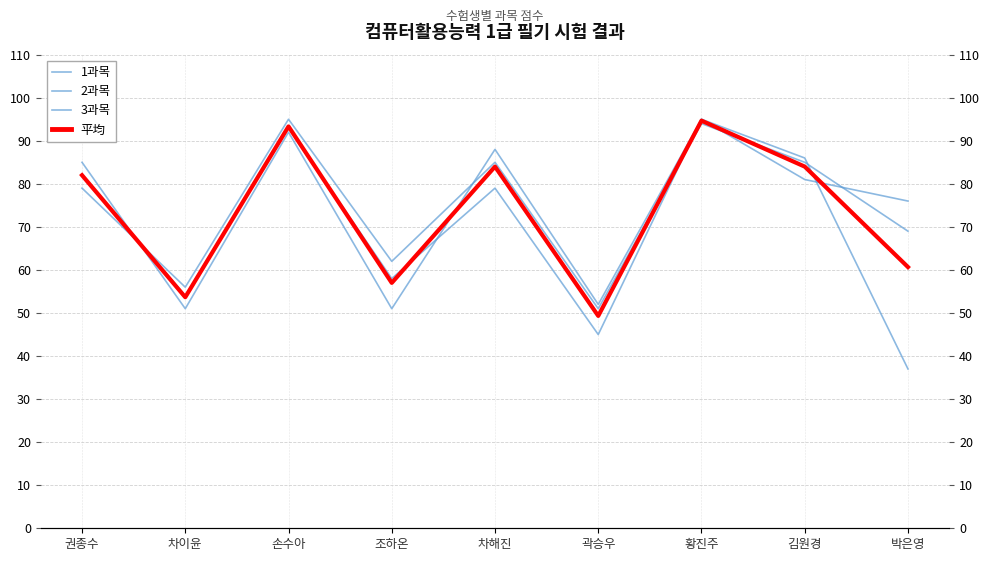

Which has a higher value, 김원경 or 권종수?

김원경